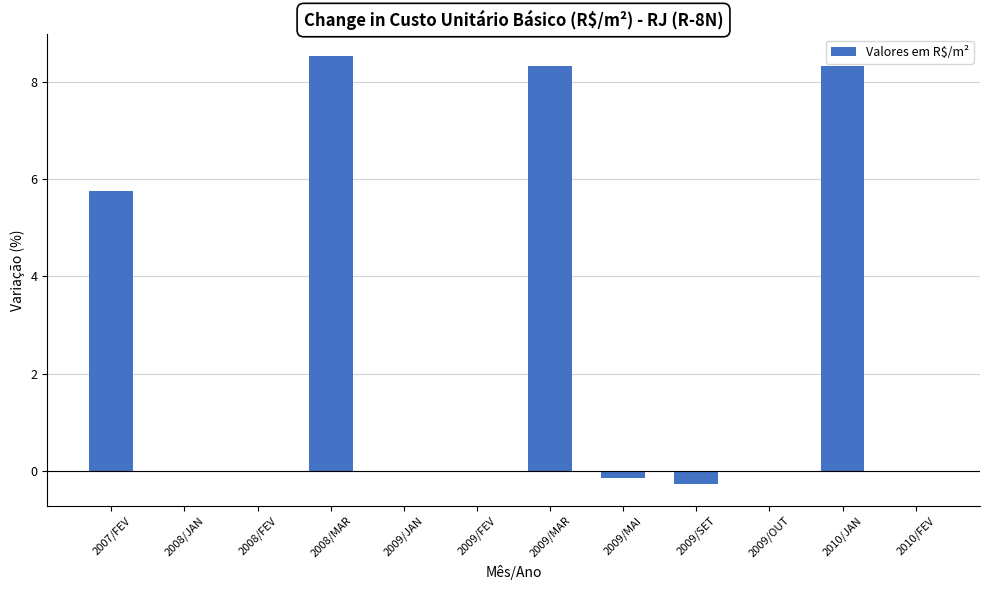

Reading right to left, list all the values displayed in this chart.

2010/FEV=0.0	2010/JAN=8.3	2009/OUT=0.0	2009/SET=-0.3	2009/MAI=-0.1	2009/MAR=8.3	2009/FEV=0.0	2009/JAN=0.0	2008/MAR=8.5	2008/FEV=0.0	2008/JAN=0.0	2007/FEV=5.7